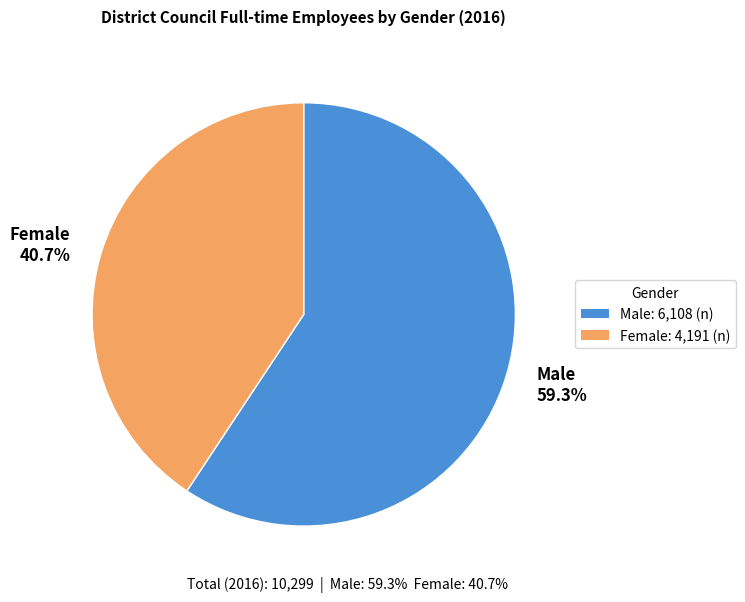

Does any single category account for the majority?

Yes